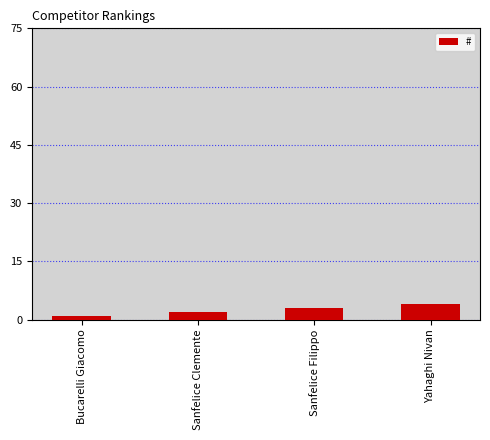

Count the values in the range 2 to 4.

3